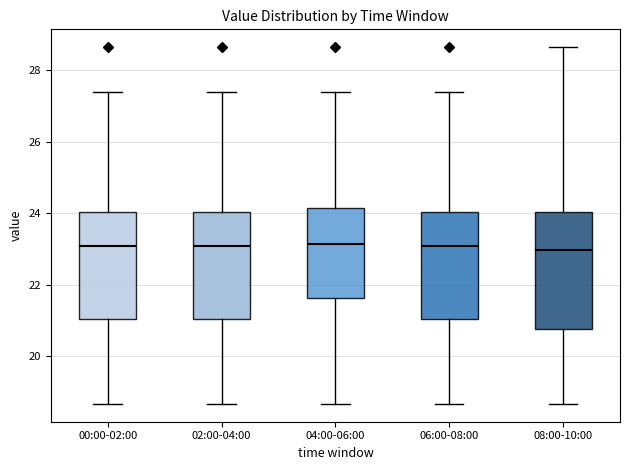

Reading left to right, transcribe this box plot: for each box, give where its median line is, the range the box spans, and where its two whiskers end, as read against the y-axis. The values are not printed on the chart, so give them approximately, as read against the axis.

00:00-02:00: median 23.0, box 21.0 to 24.0, whiskers 18.6 to 27.4
02:00-04:00: median 23.0, box 21.0 to 24.0, whiskers 18.6 to 27.4
04:00-06:00: median 23.2, box 21.6 to 24.2, whiskers 18.6 to 27.4
06:00-08:00: median 23.0, box 21.0 to 24.0, whiskers 18.6 to 27.4
08:00-10:00: median 23.0, box 20.8 to 24.0, whiskers 18.6 to 28.6